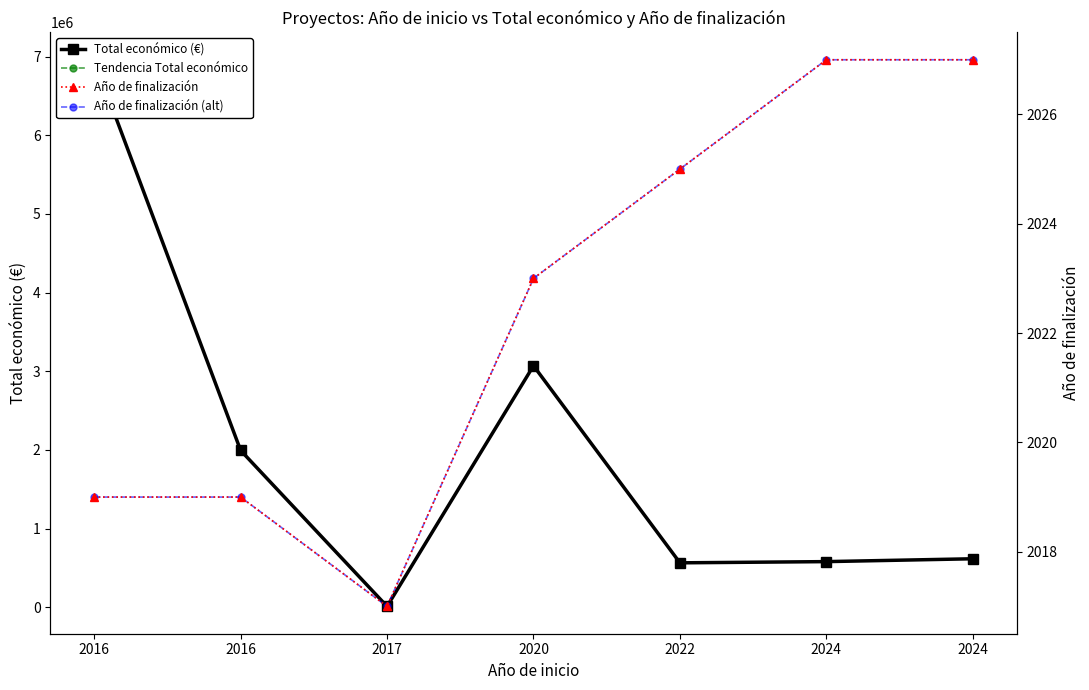

Which series has the largest range (max minus min)?

Total económico (€)